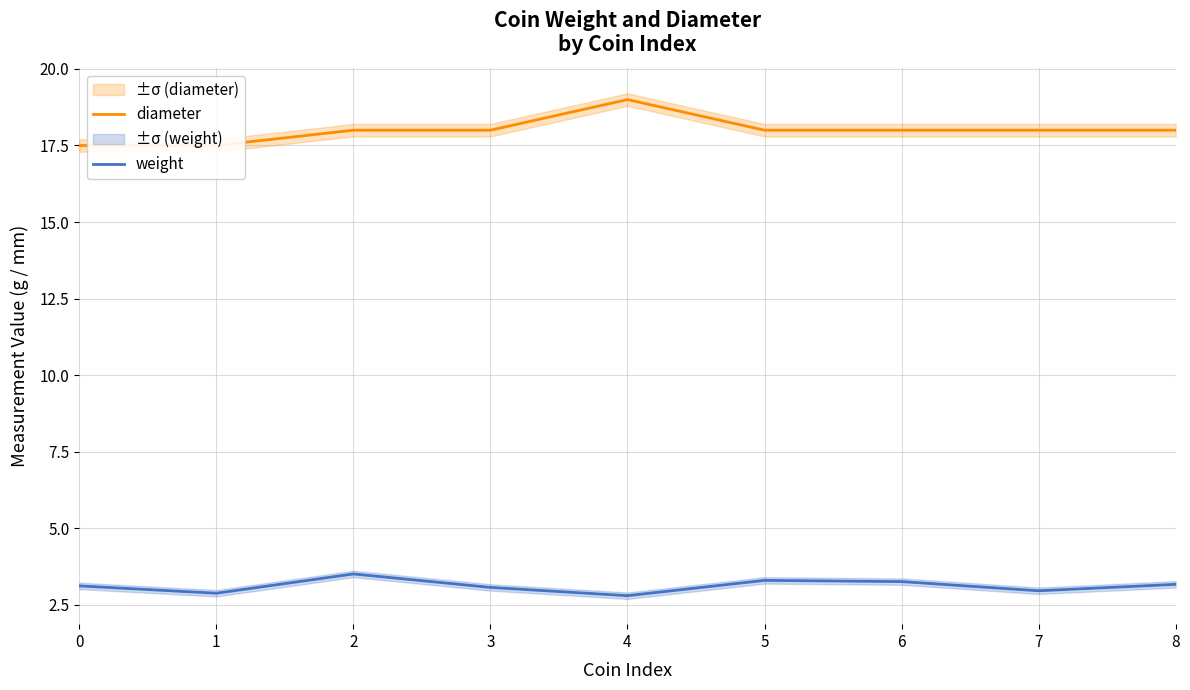

What is the spread (max minus min) of values at 3?

14.9